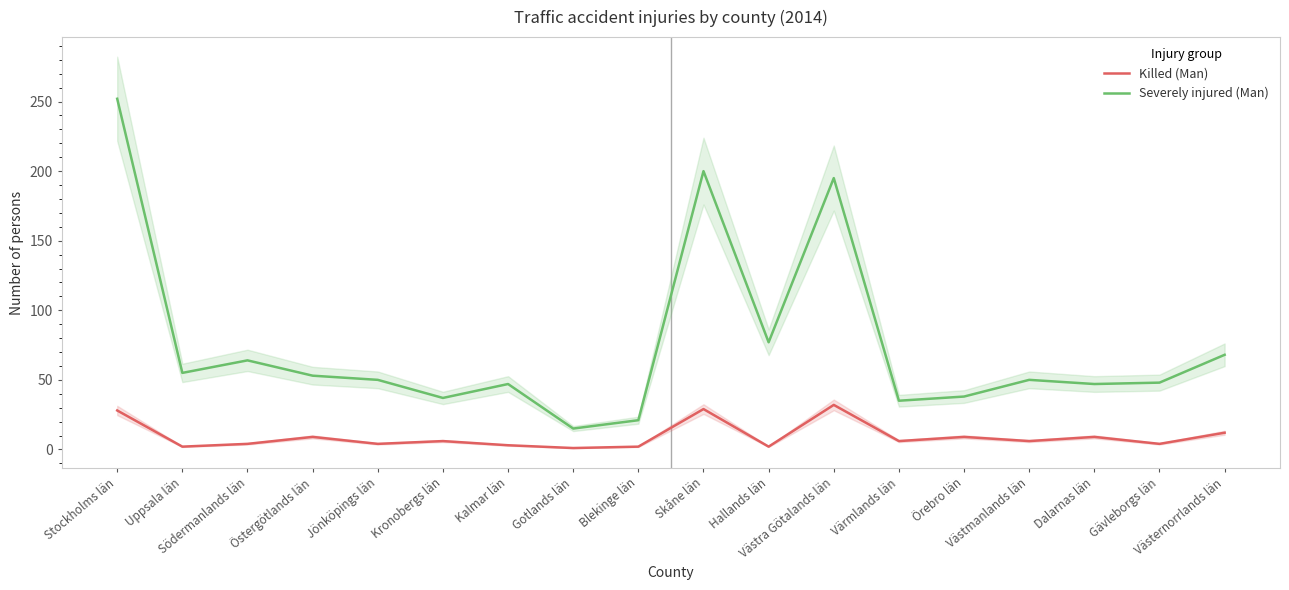

What is the total value across all series at Kalmar län?

50